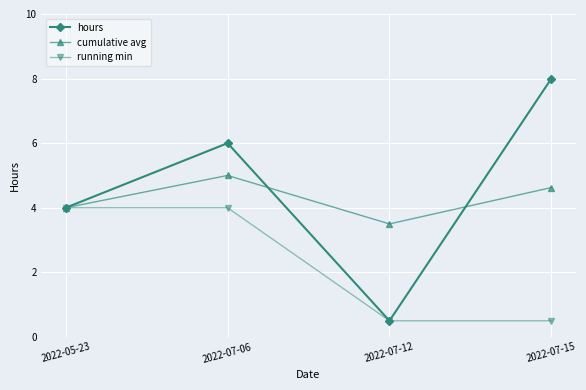

Which series changed the most between 2022-05-23 and 2022-07-06?

hours